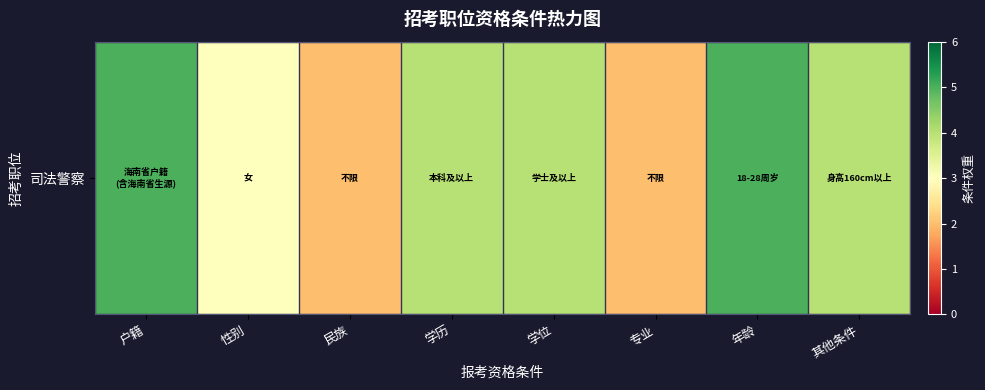

The value at 性别 is 3. True or false?

True